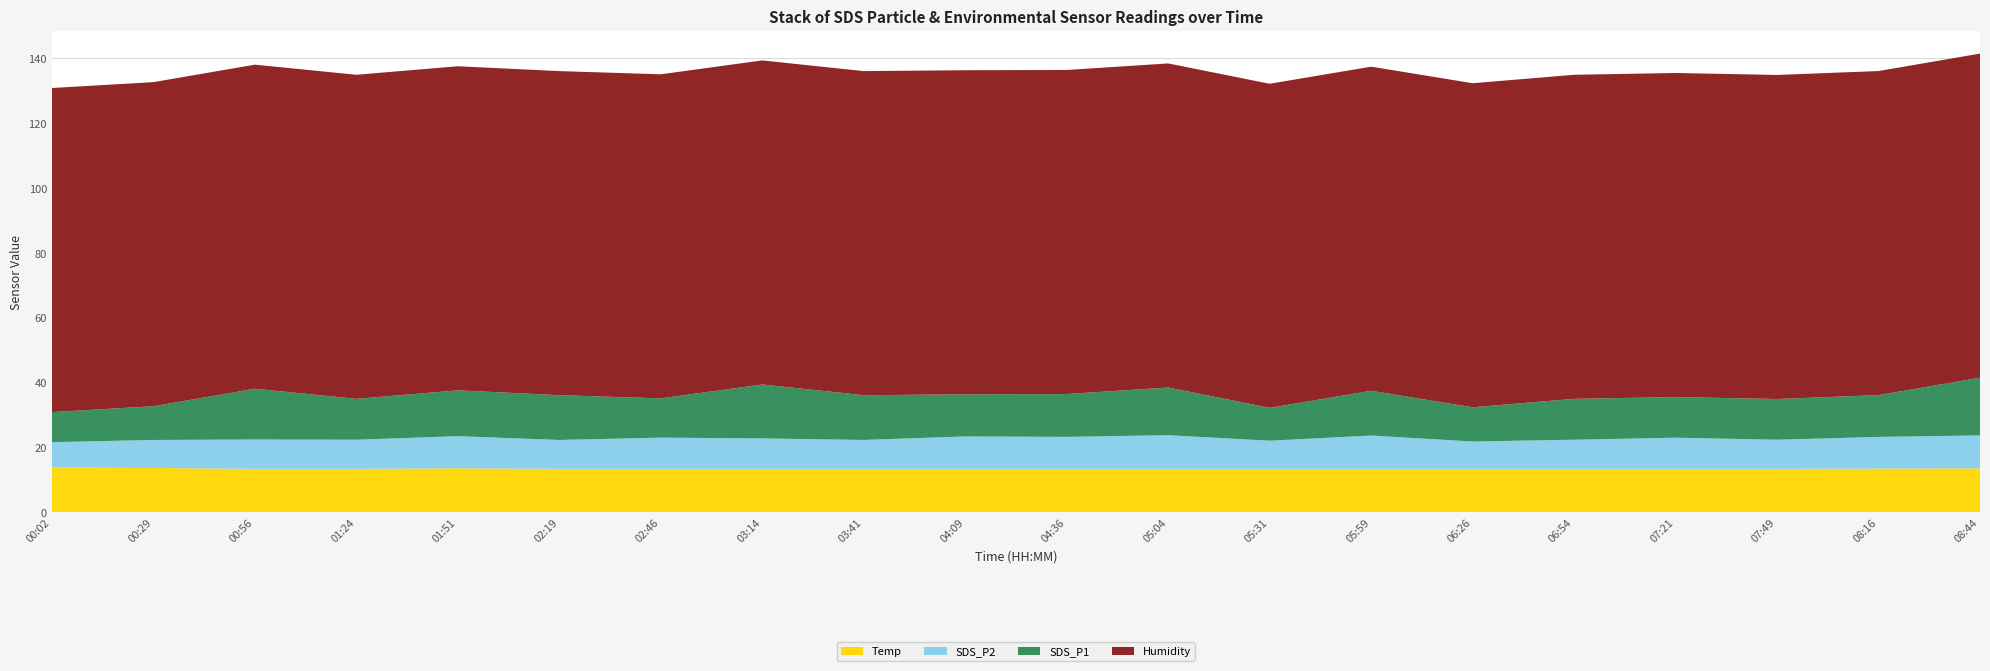

Reading left to right, list all the values displayed in this chart.

SDS_P1: 9.3	10.4	15.7	12.6	14.1	13.8	12.1	16.6	13.8	13.0	13.2	14.7	10.1	13.8	10.6	12.6	12.5	12.6	12.9	17.8
SDS_P2: 7.8	8.6	9.1	9.0	9.9	8.9	9.7	9.4	8.9	10.0	9.9	10.4	8.7	10.3	8.4	9.0	9.6	9.0	9.8	10.1
Temp: 13.8	13.7	13.4	13.4	13.6	13.4	13.4	13.4	13.4	13.4	13.4	13.4	13.4	13.4	13.4	13.4	13.4	13.4	13.5	13.6
Humidity: 99.9	99.9	99.9	99.9	99.9	99.9	99.9	99.9	99.9	99.9	99.9	99.9	99.9	99.9	99.9	99.9	99.9	99.9	99.9	99.9